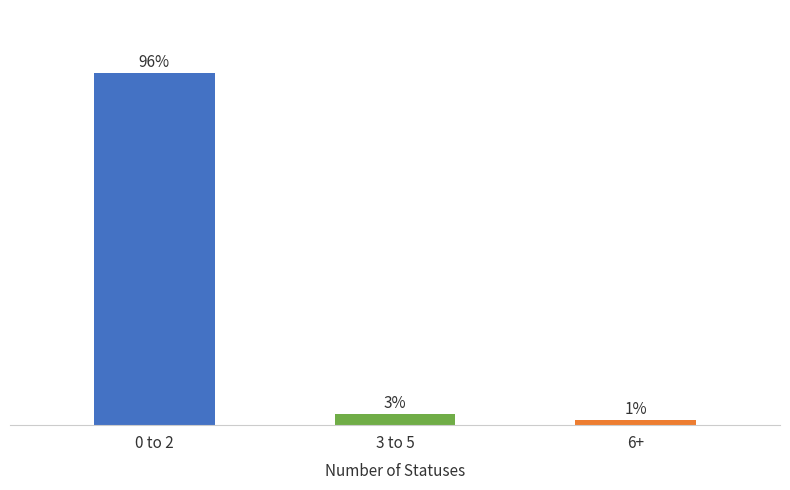

Does the chart contain any negative values?

No